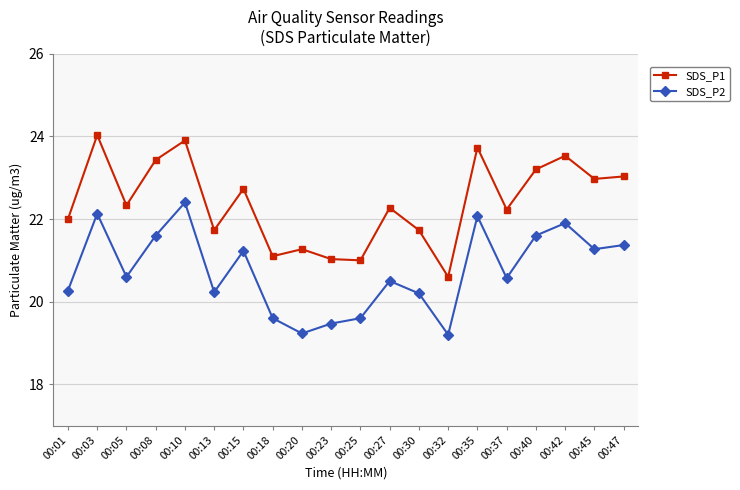

True or false: SDS_P1 and SDS_P2 intersect in this chart.

False